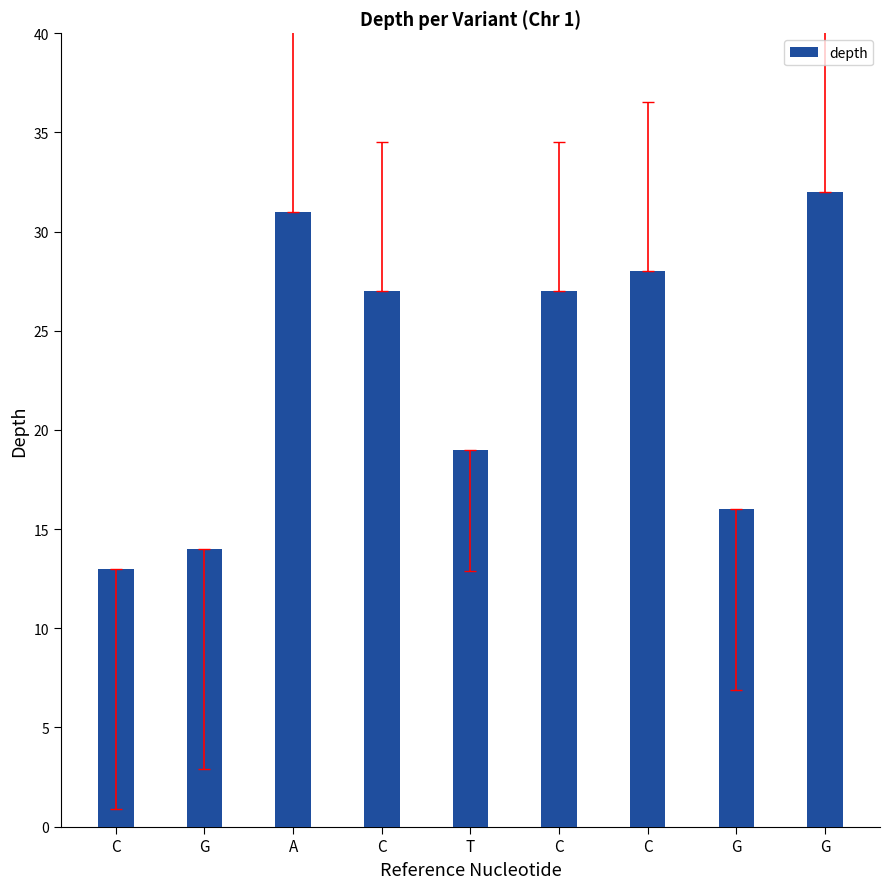

True or false: the data shows 6 at T.

False